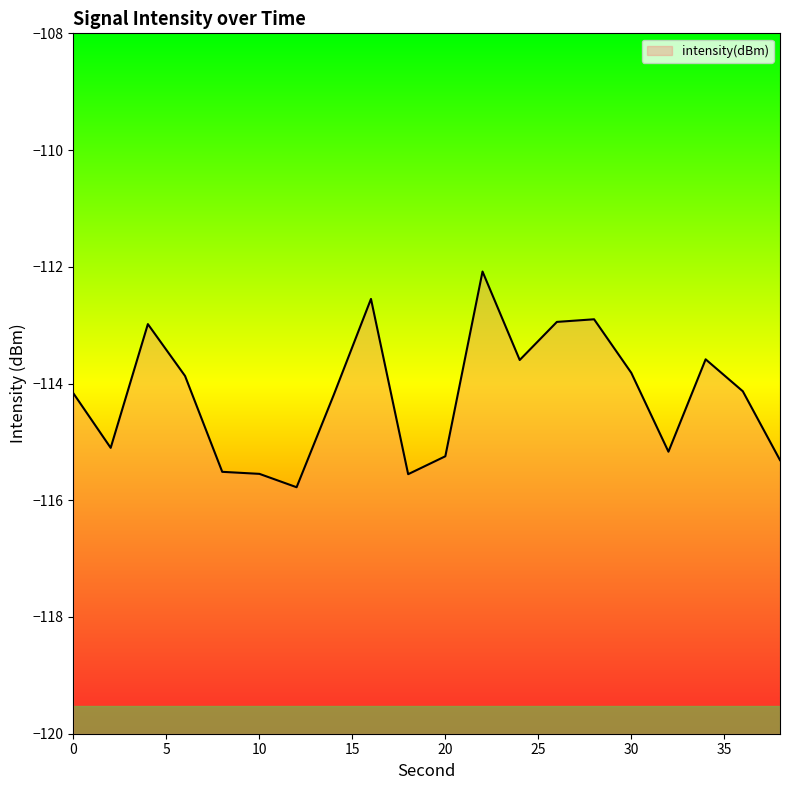

List the labels in order of value, largest first.

22, 16, 28, 26, 4, 34, 24, 30, 6, 36, 0, 14, 2, 32, 20, 38, 8, 10, 18, 12